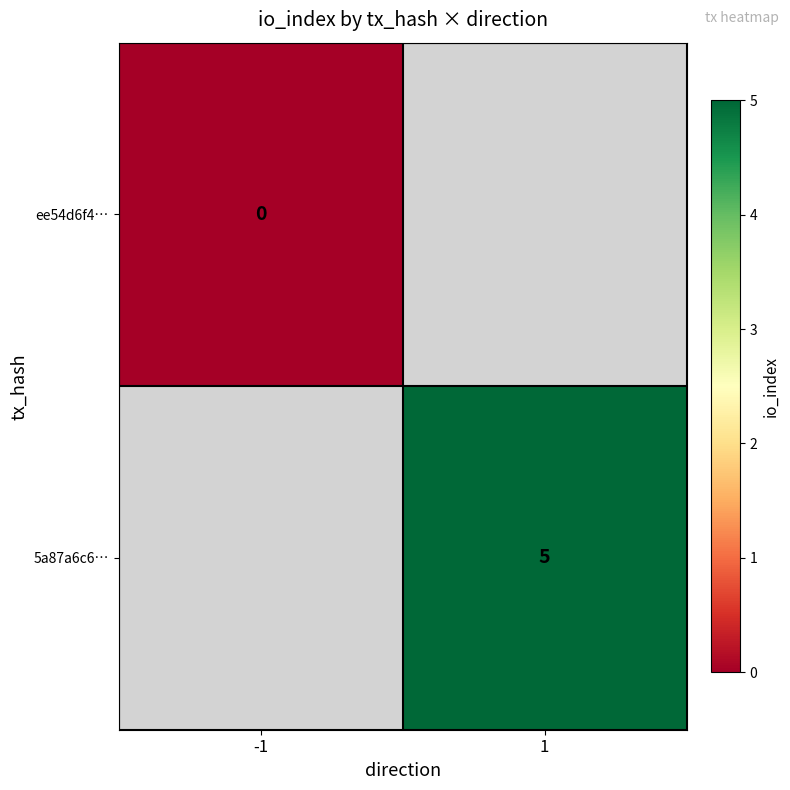

True or false: 5a87a6c6… has a value of 9 at 1.

False